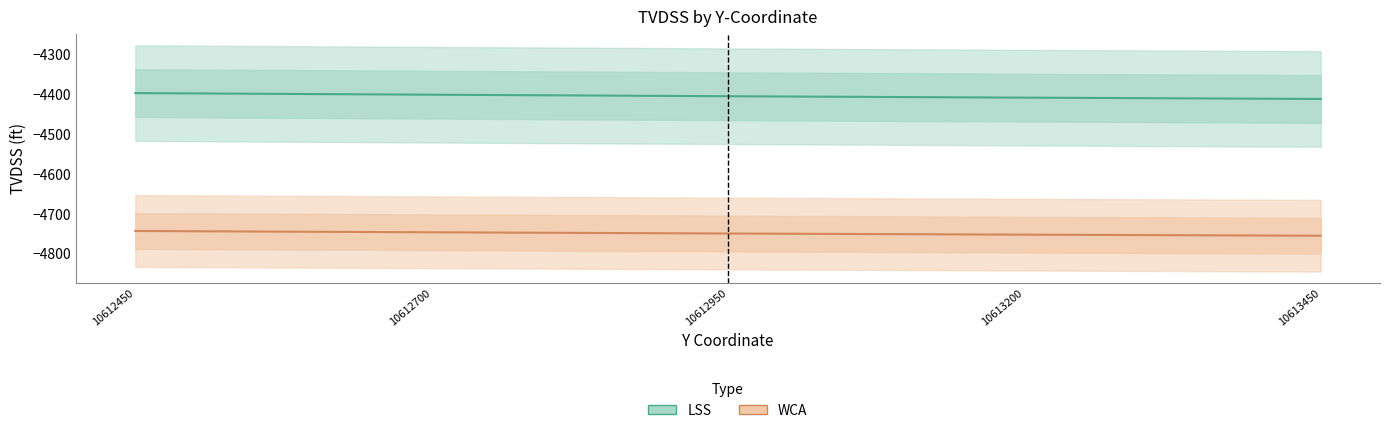

What is the sum of all LSS values?

-22020.2